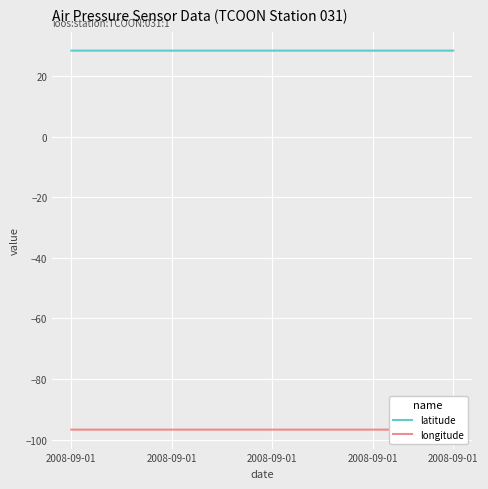

Reading right to left, transcribe all the data shown in this chart.

latitude: 28.4	28.4	28.4	28.4	28.4	28.4	28.4	28.4	28.4	28.4	28.4	28.4	28.4	28.4	28.4	28.4	28.4	28.4	28.4	28.4
longitude: -96.7	-96.7	-96.7	-96.7	-96.7	-96.7	-96.7	-96.7	-96.7	-96.7	-96.7	-96.7	-96.7	-96.7	-96.7	-96.7	-96.7	-96.7	-96.7	-96.7